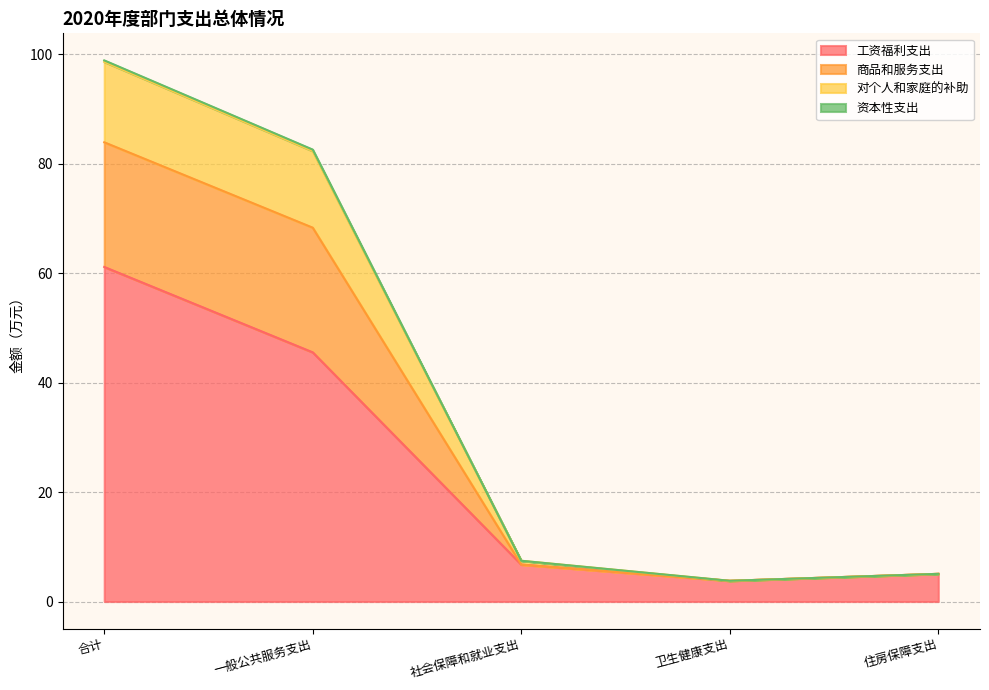

True or false: 工资福利支出 has a value of 5.1 at 住房保障支出.

True